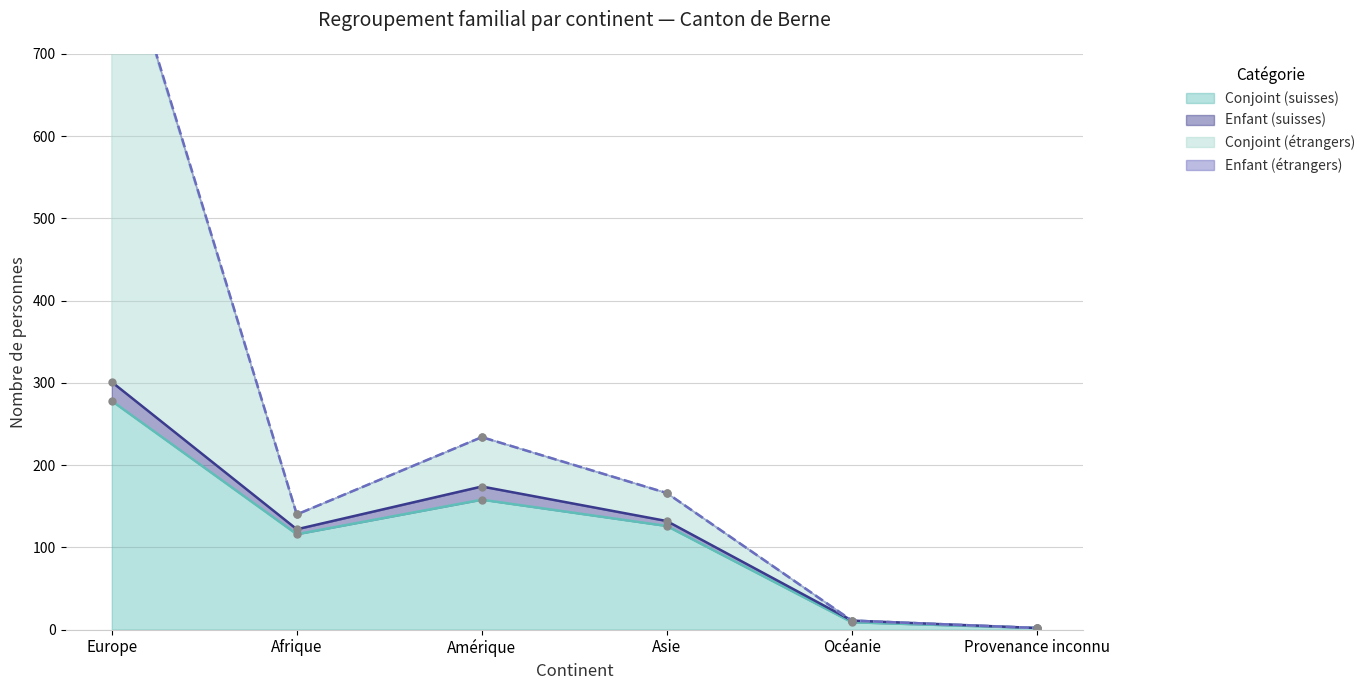

What is the minimum value for Conjoint (suisses)?

2